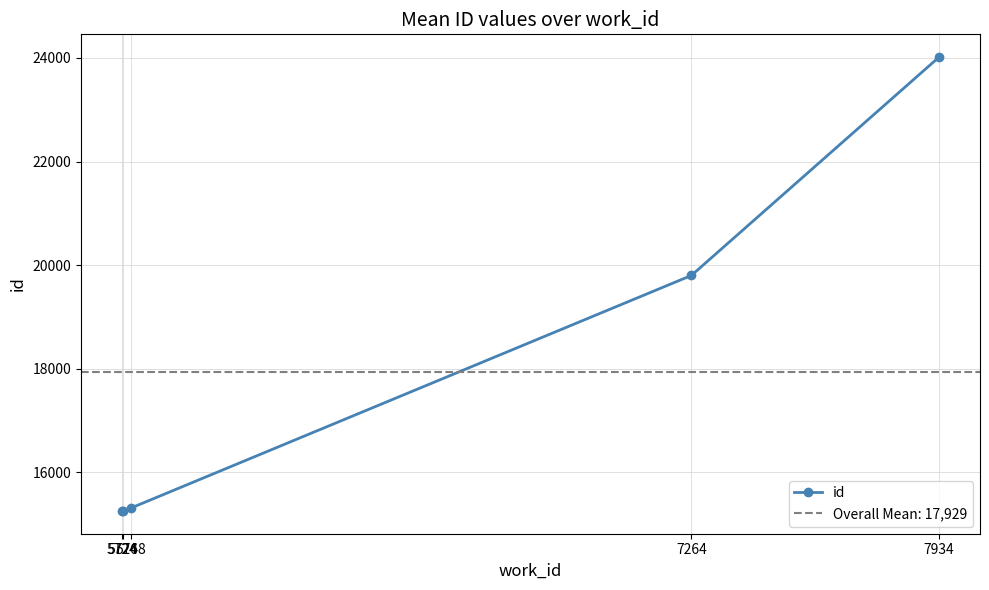

Between 5724 and 5748, which is larger?

5748